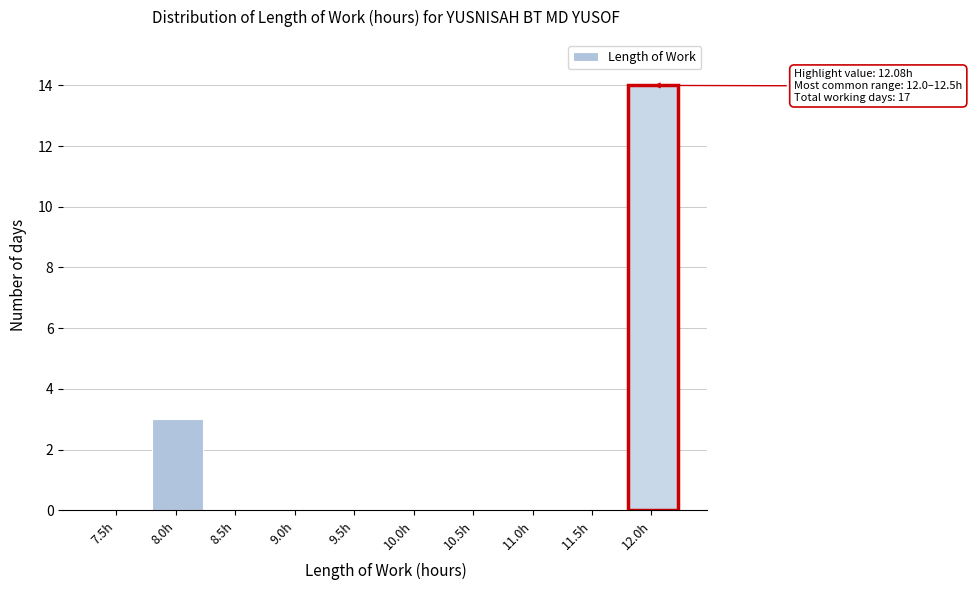

Reading left to right, extract all data points from this chart.

7.5h=0	8.0h=3	8.5h=0	9.0h=0	9.5h=0	10.0h=0	10.5h=0	11.0h=0	11.5h=0	12.0h=14